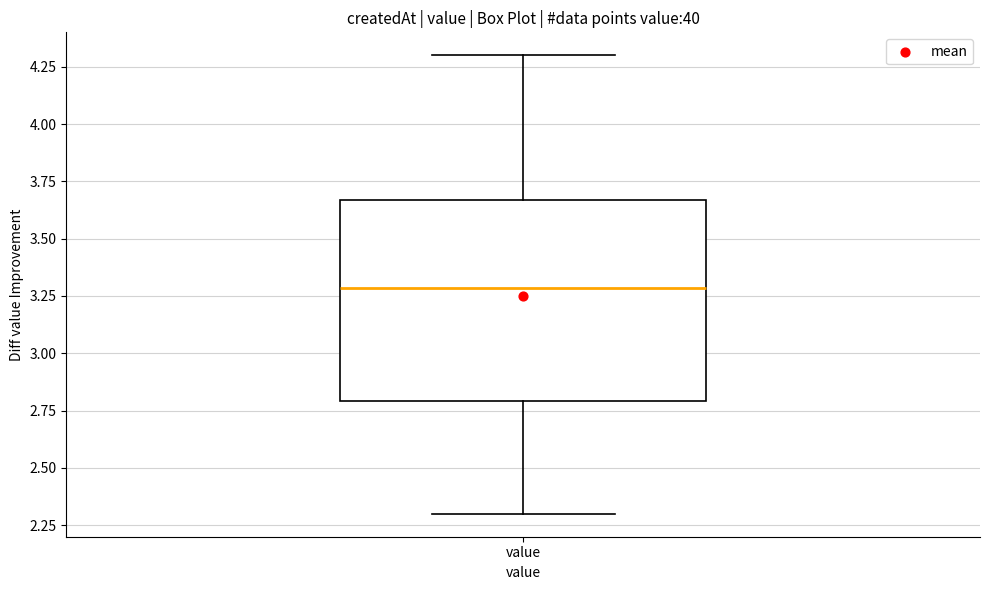

Read this box plot against the y-axis: the position of the median line, the range covered by the box, and the ends of both whiskers. The values are not printed on the chart, so give them approximately, as read against the axis.

median 3.30, box 2.80 to 3.65, whiskers 2.30 to 4.30